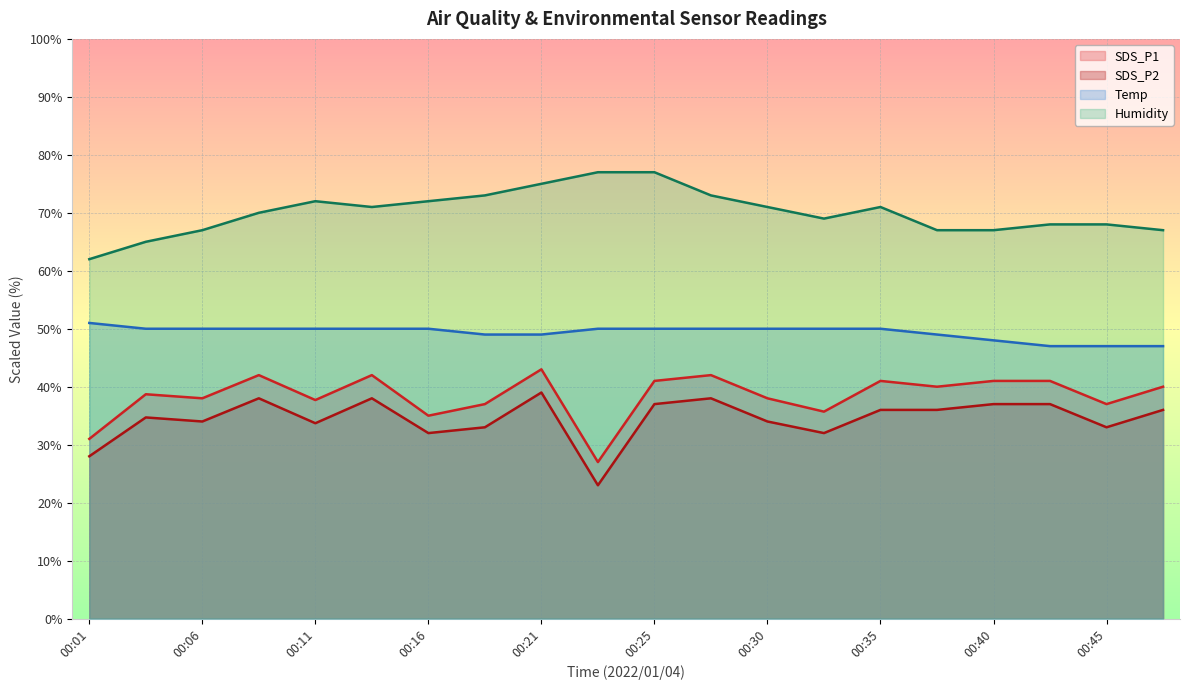

Read the Temp value at 00:13.

50.0